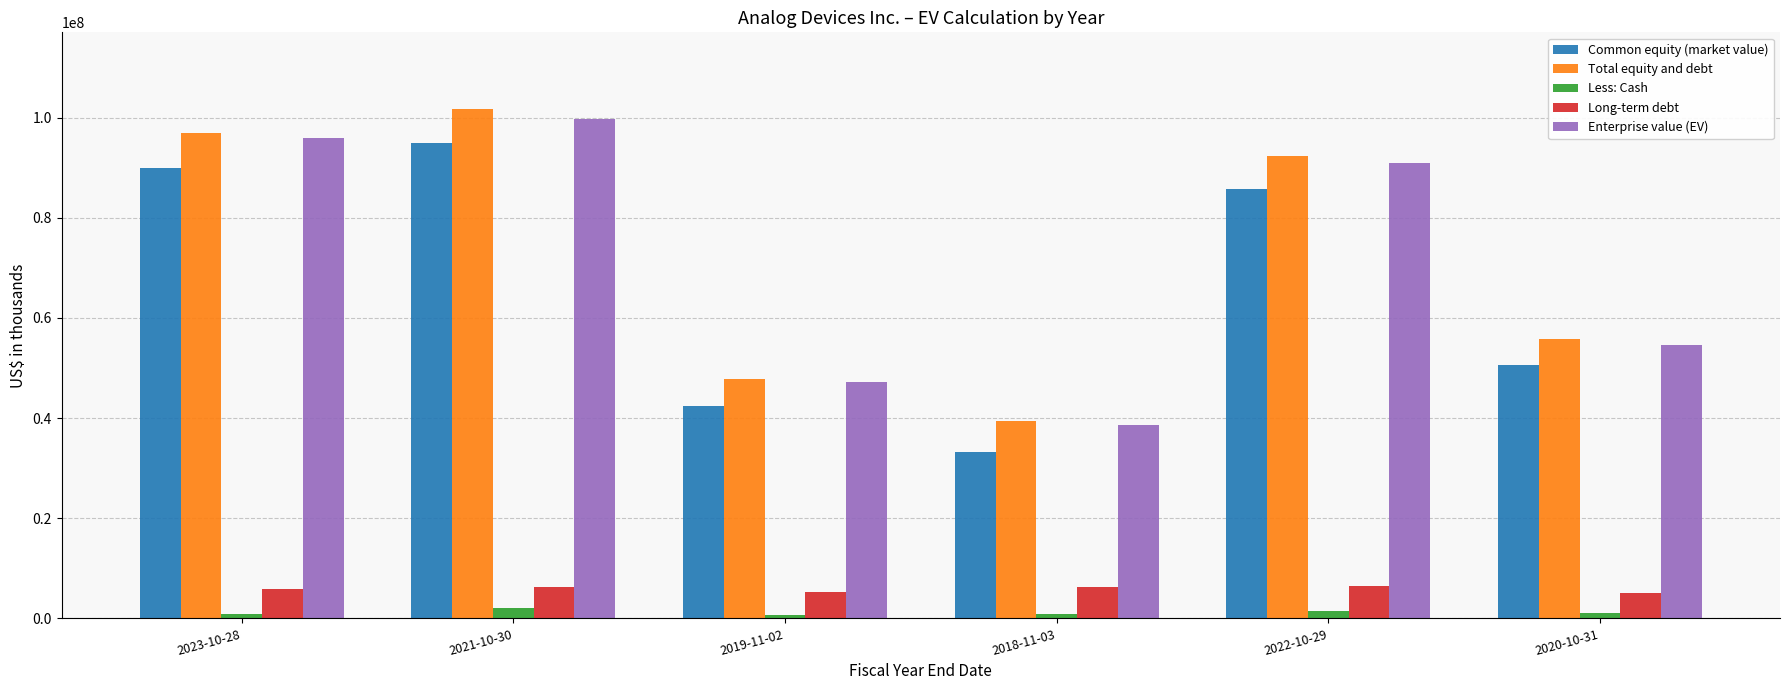

What is the difference between the maximum and minimum values in the Enterprise value (EV) series?

61091467